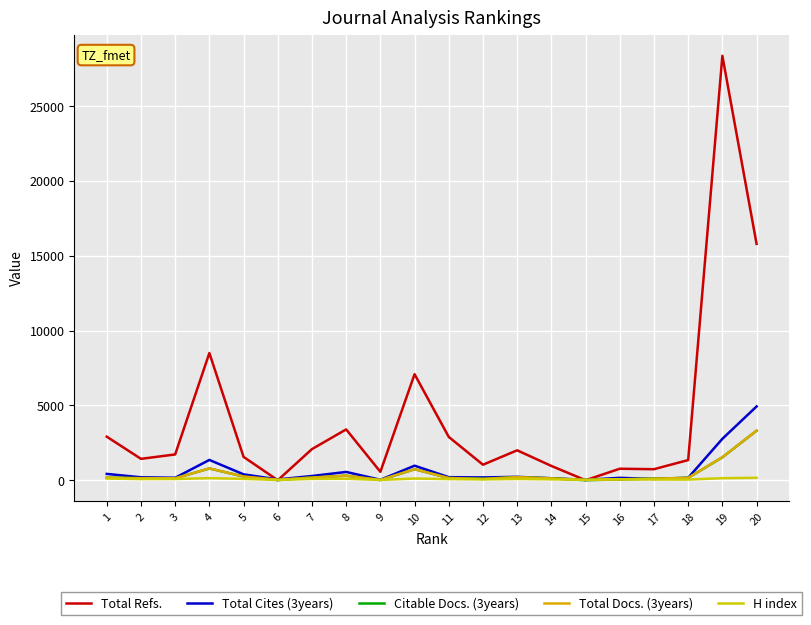

The value of Total Refs. at 15 is 10265. True or false?

False